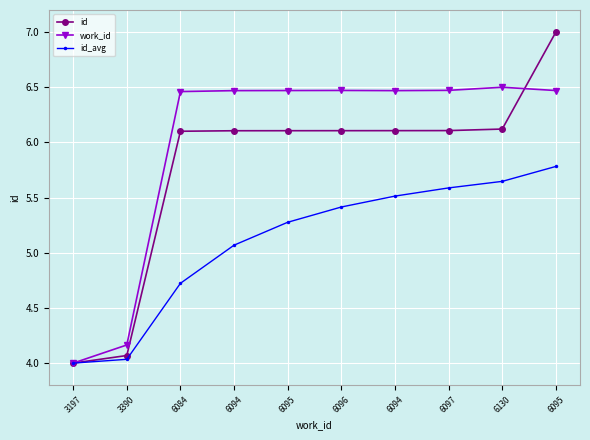

How many work_id values are between 6 and 7?

8